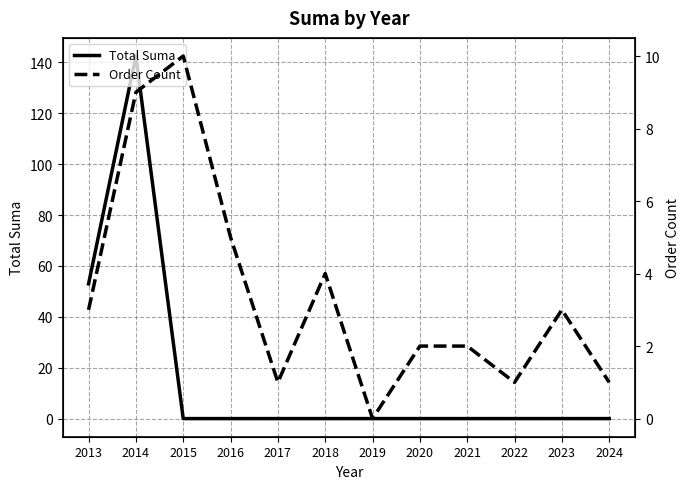

What are all the series names shown in the legend?

Total Suma, Order Count